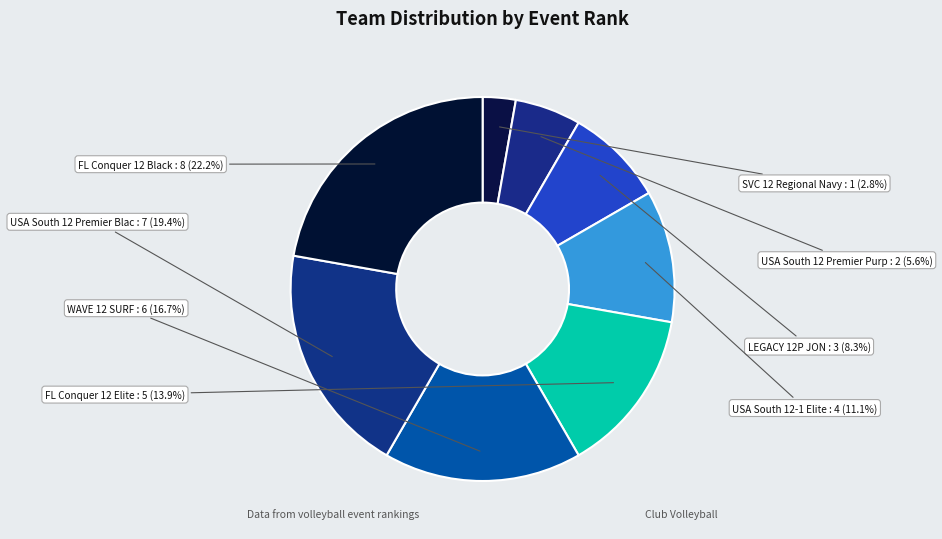

Does USA South 12 Premier Blac represent more than half of the total?

No